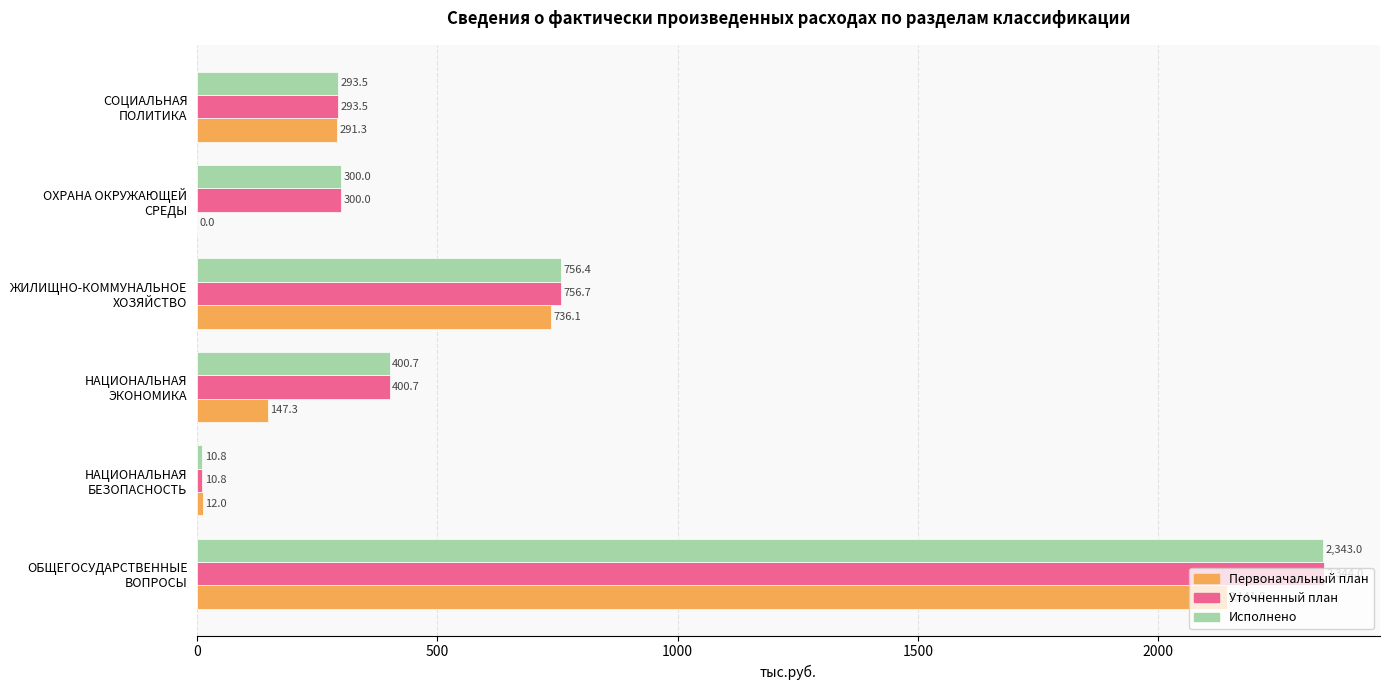

Which series has the largest total across all categories?

Уточненный план